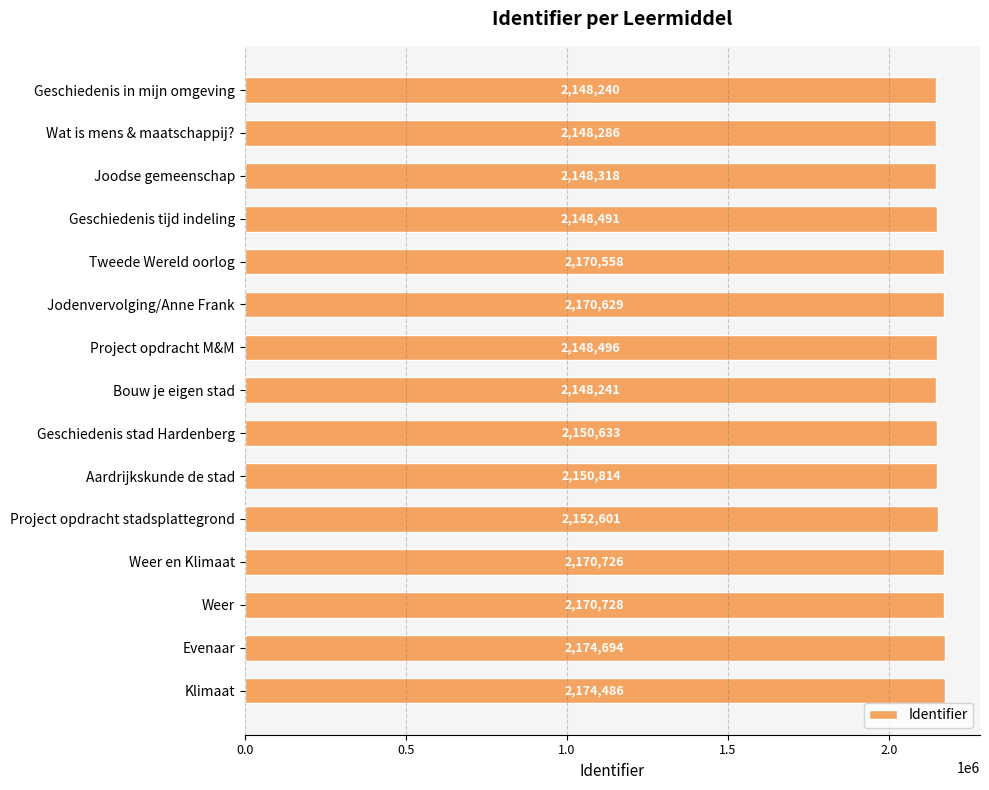

Count the number of categories in the chart.

15